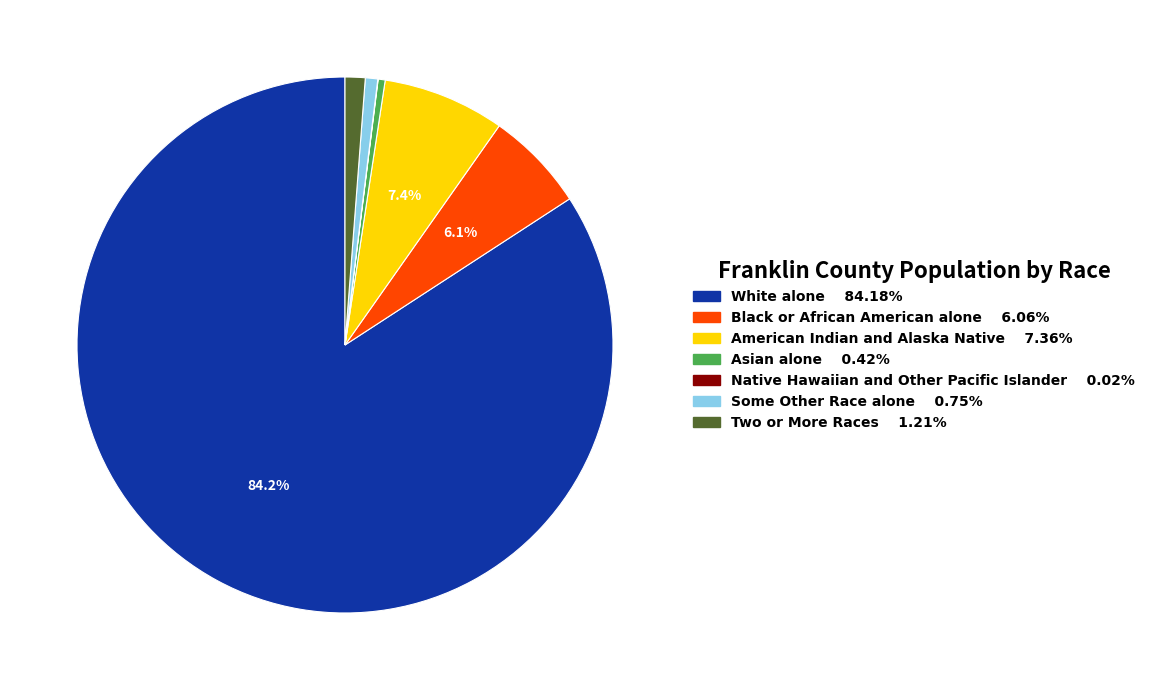

Which slice is the largest?

White alone